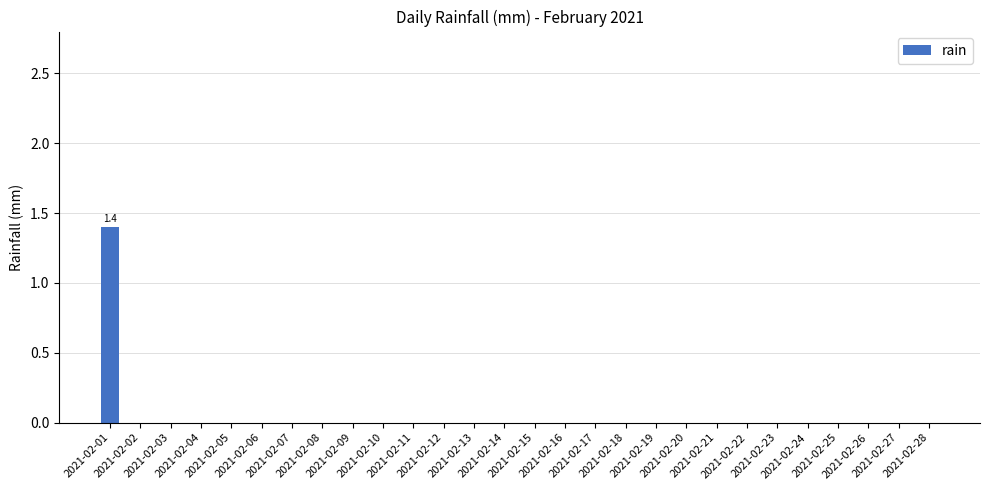

Is it true that the value at 2021-02-12 is 0.0?

True